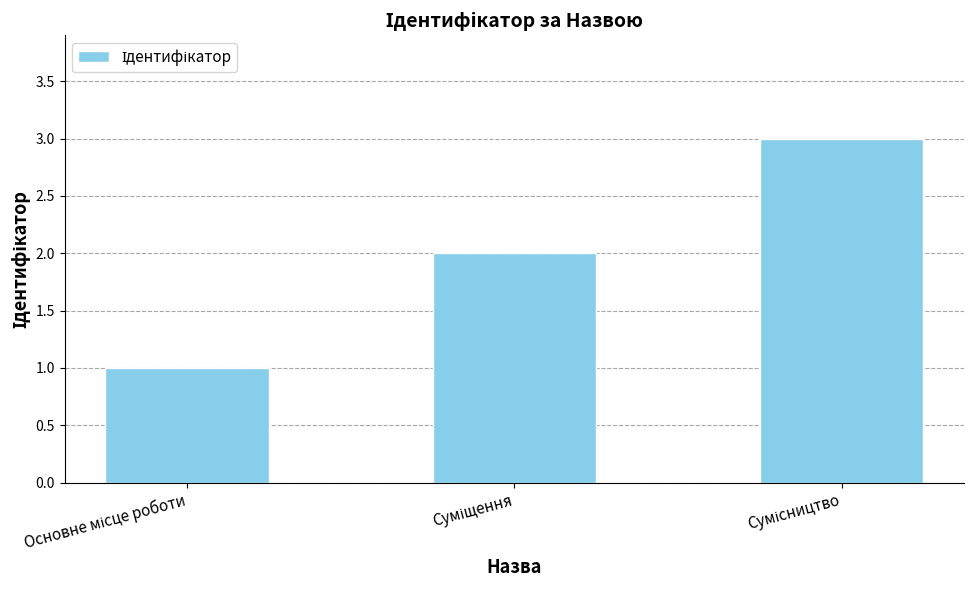

What is the sum of all values?

6